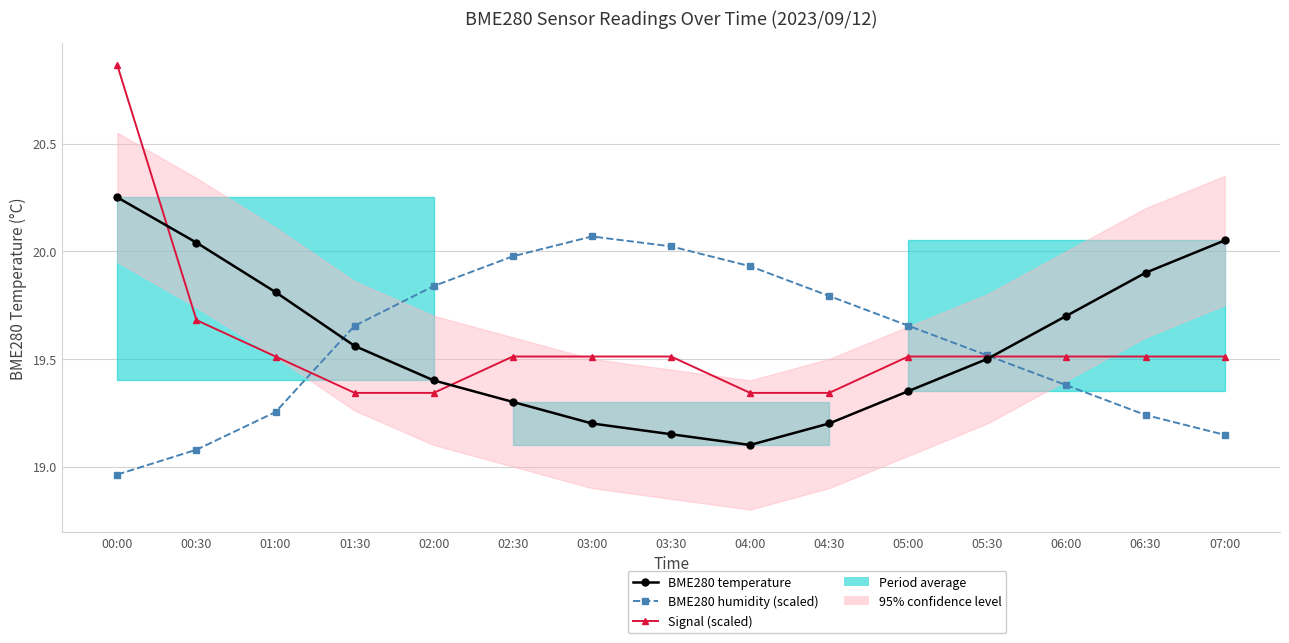

Between which two adjacent categories do BME280 humidity (scaled) and BME280 temperature first intersect?

01:00 and 01:30